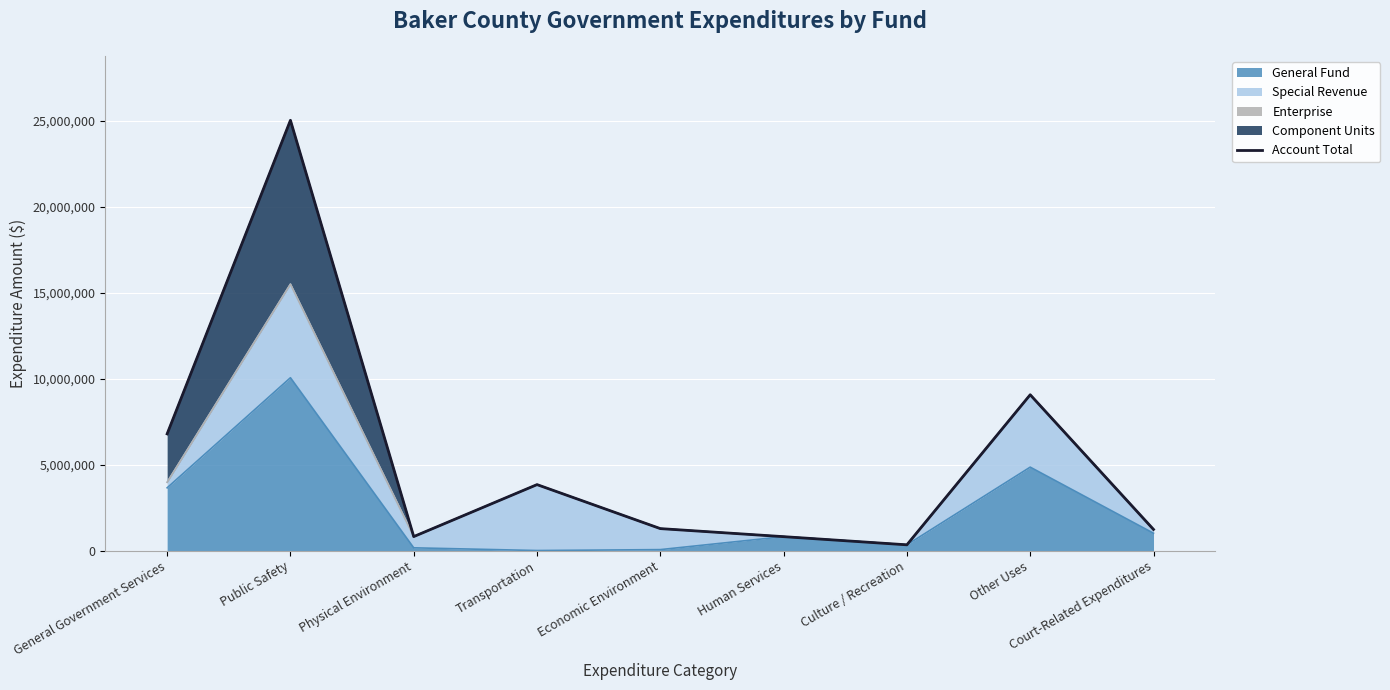

At which label is the value closest to 12672105?

Other Uses